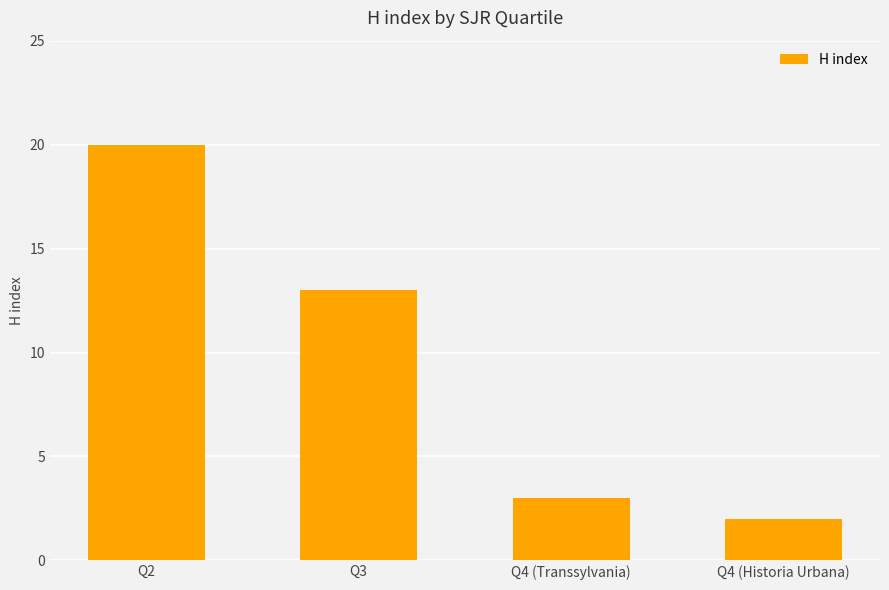

Rank the categories by value from lowest to highest.

Q4 (Historia Urbana), Q4 (Transsylvania), Q3, Q2